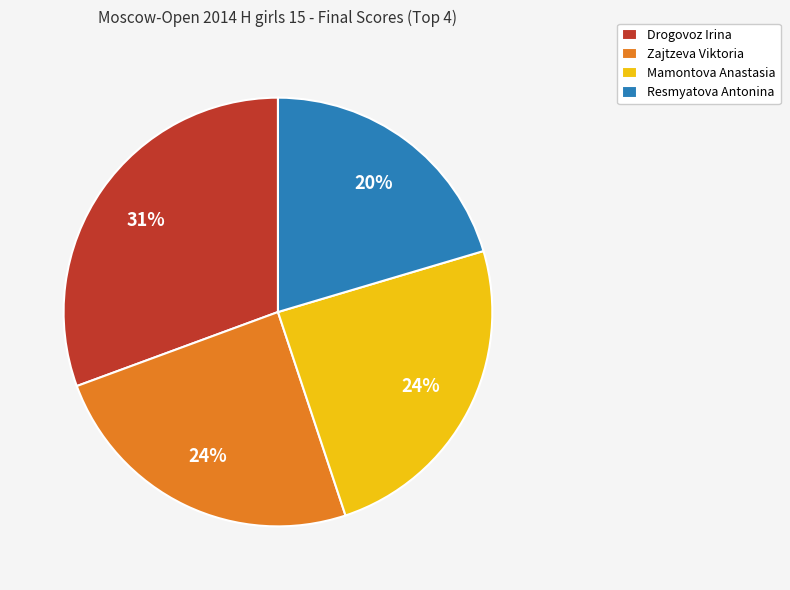

To the nearest percent, what percentage of the pie is Resmyatova Antonina?

20%